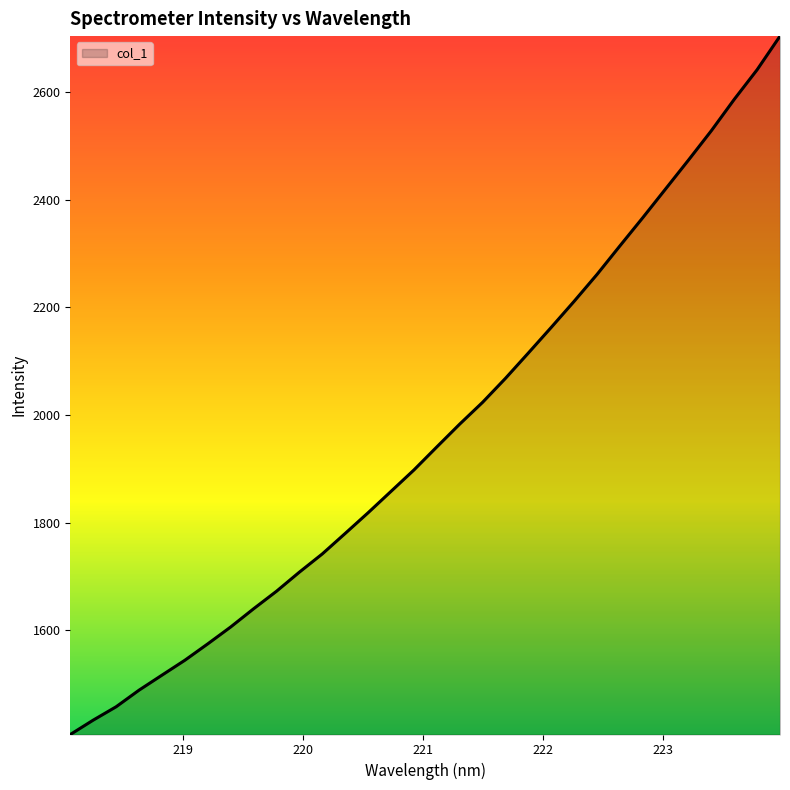

What is the maximum value shown in the chart?

2703.5